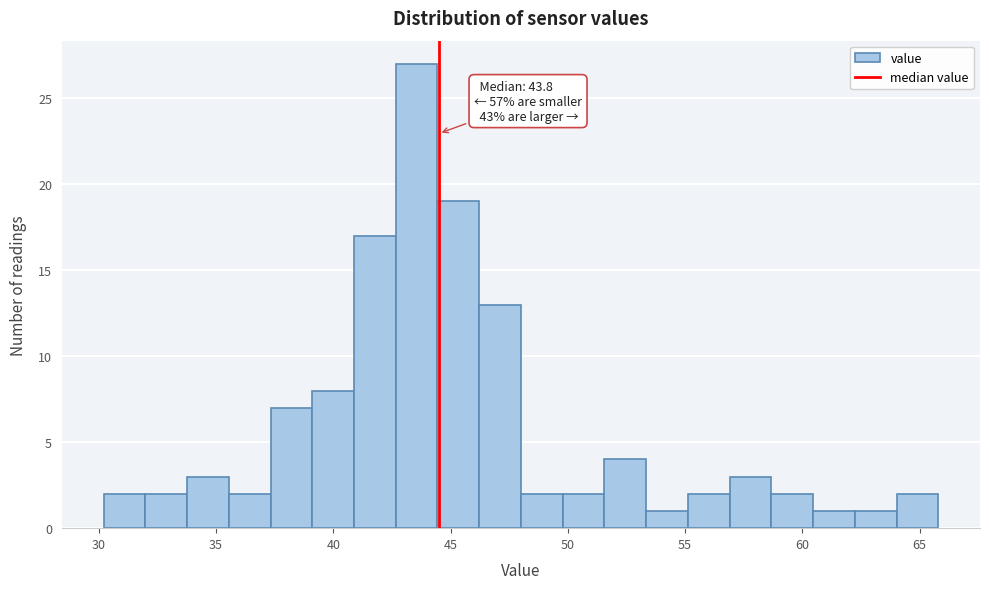

Around what value on the x-axis is the tallest bar? Give the approximate position of its centre, as read against the axis.

43.5